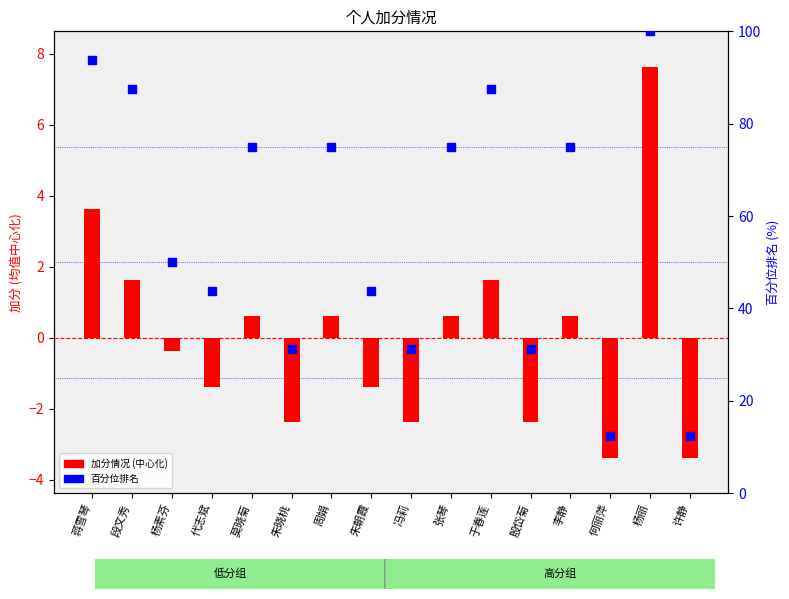

Is the value of 百分位排名 at 蒋雪琴 greater than the value of 加分情况 (centered) at 李静?

Yes